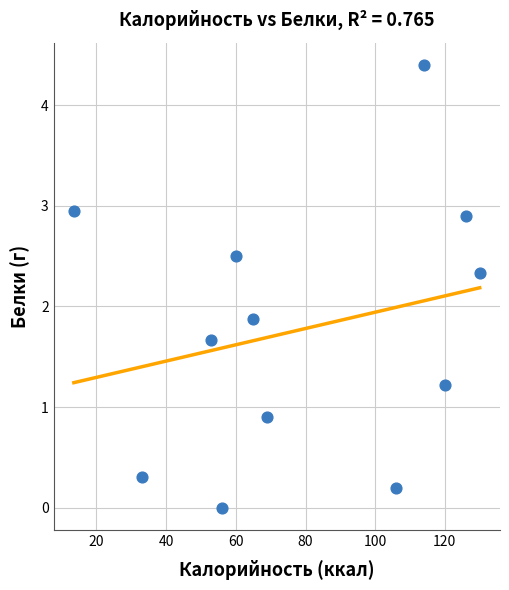

What Y value in the scatter plot is closest to 2?

1.9